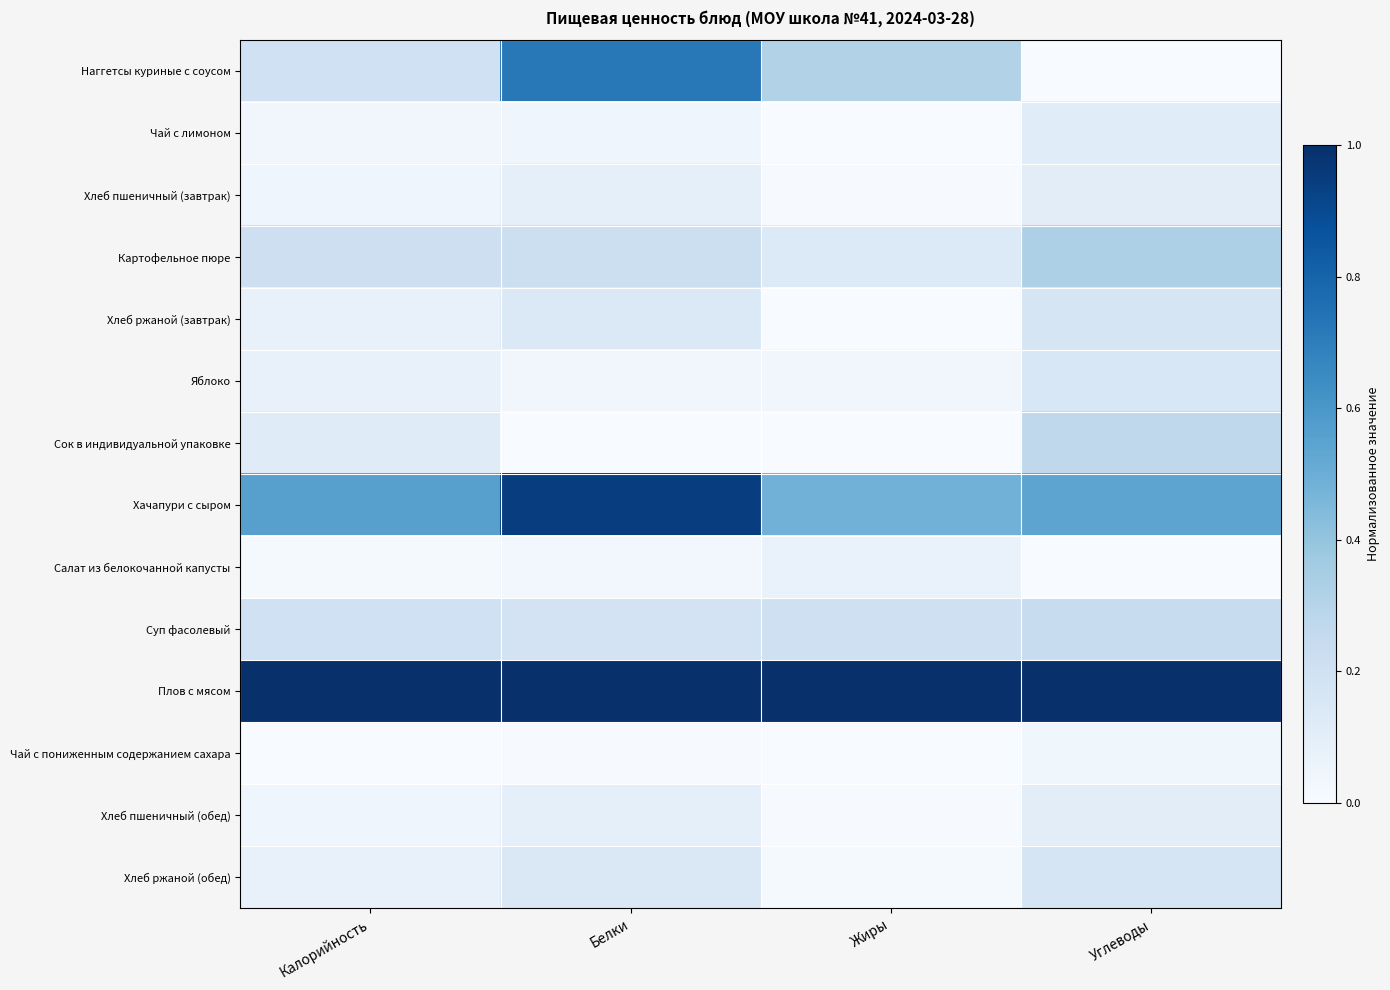

Which series has the widest spread of values?

Наггетсы куриные с соусом